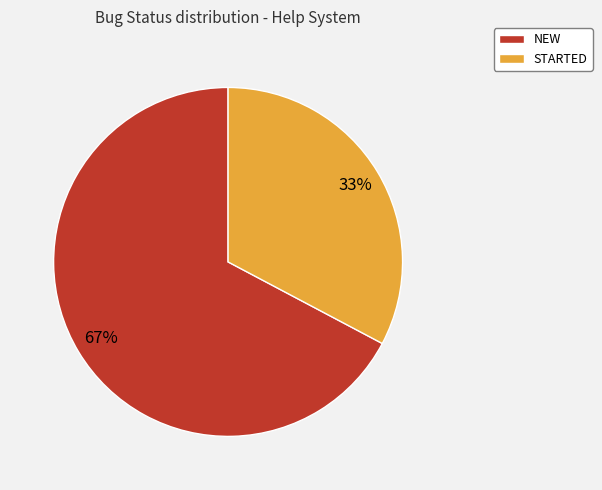

Is the sum of NEW and STARTED greater than half?

Yes